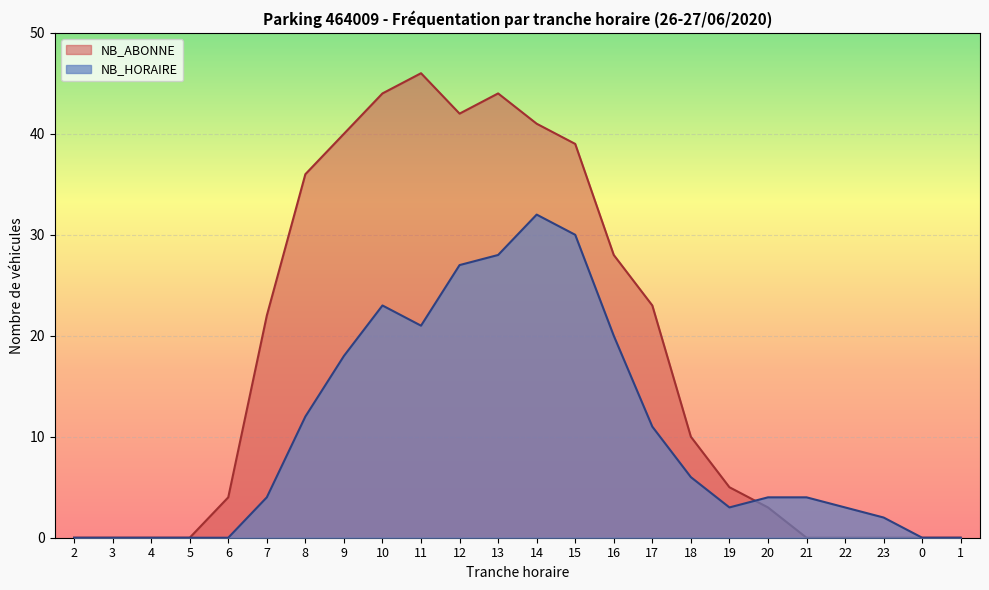

What is the label of the 14th point from the right?

12